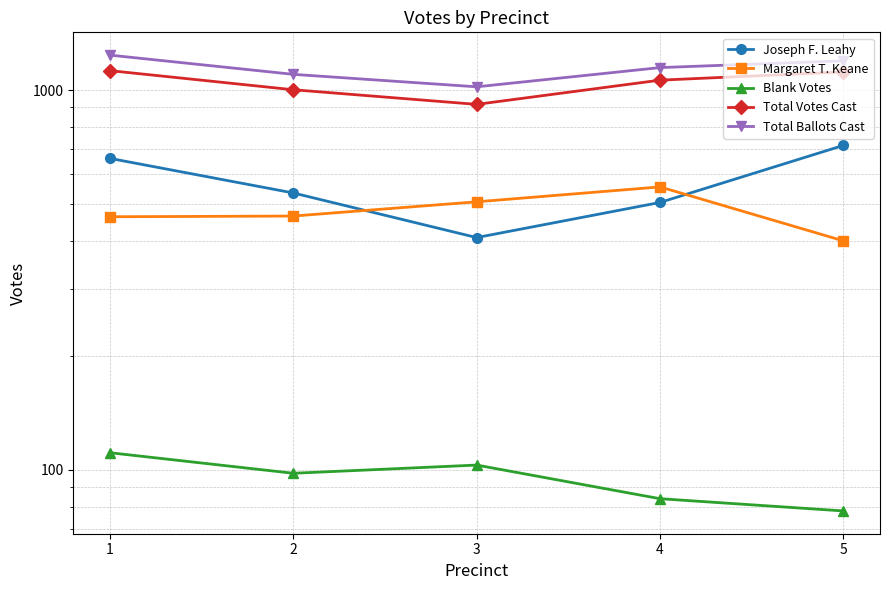

True or false: Total Ballots Cast has a value of 1236 at 1.

True